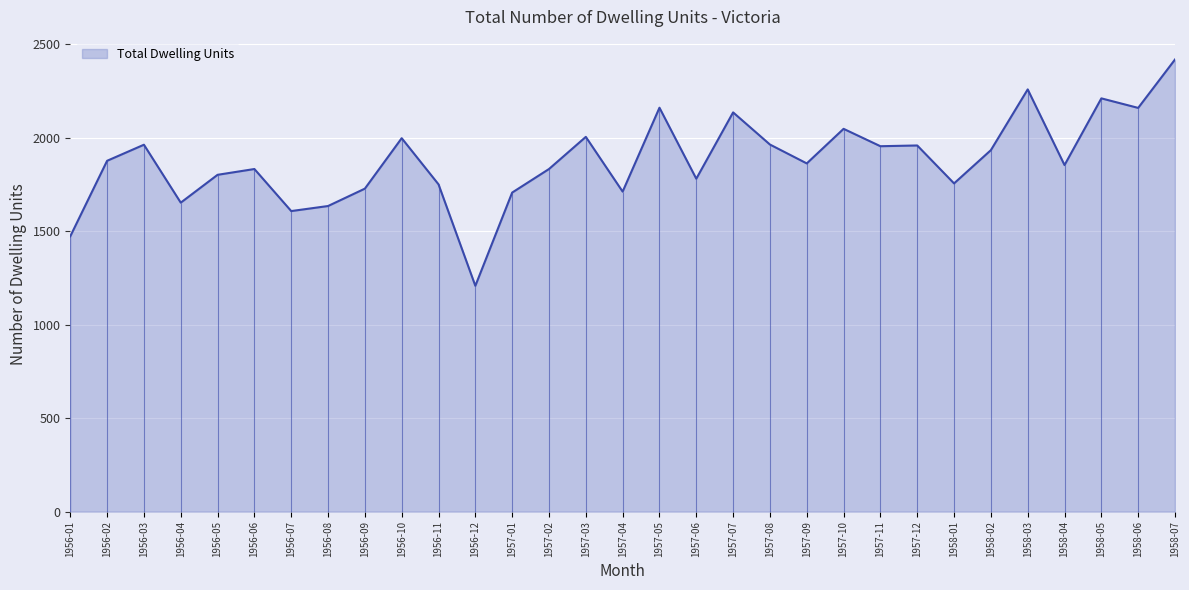

What position from the right is 1958-04?

4